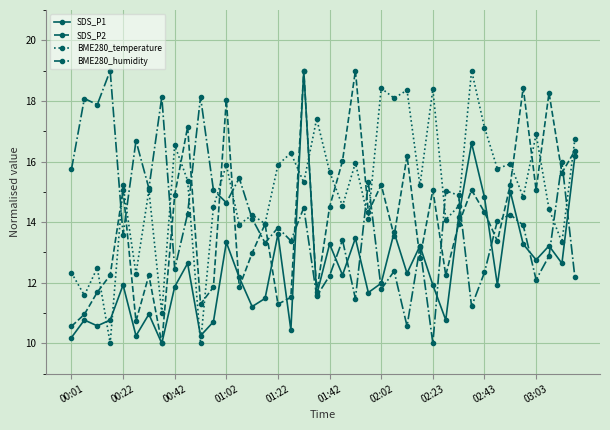

True or false: SDS_P2 has more than 0 interior local peaks.

True